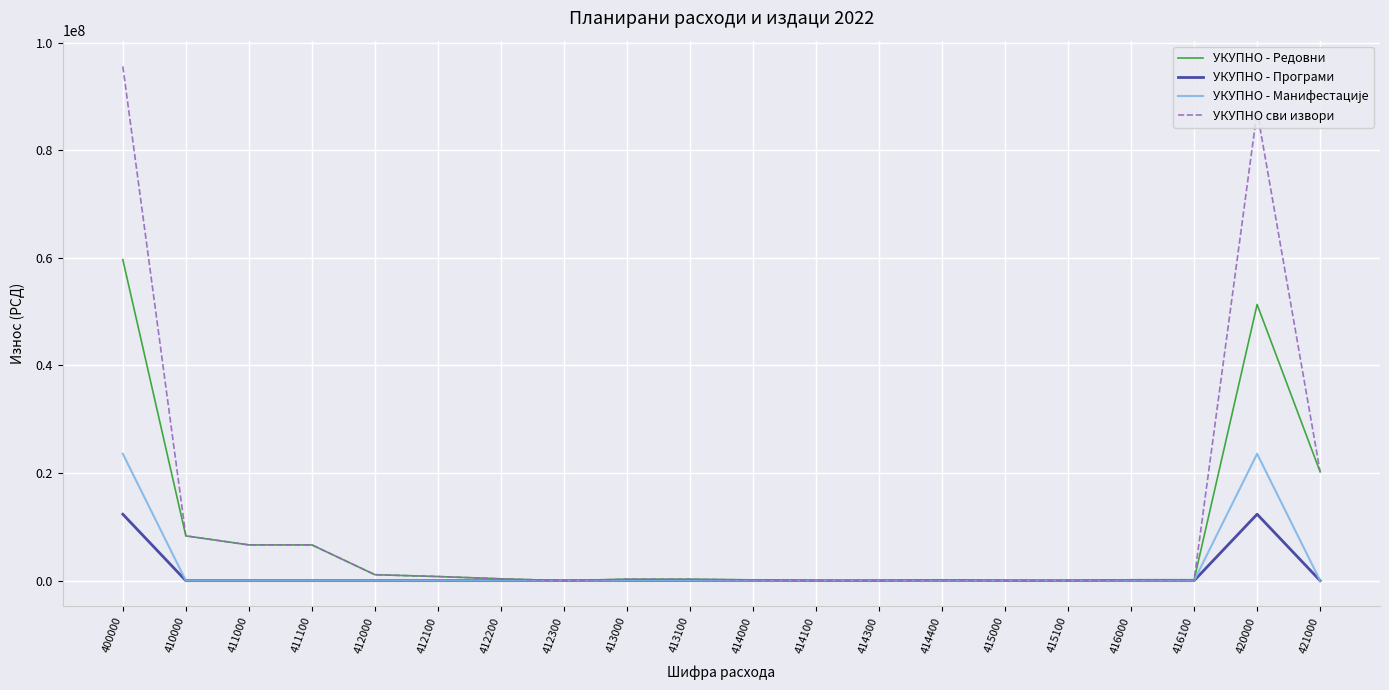

What is the highest value of the УКУПНО - Редовни series?

59680889